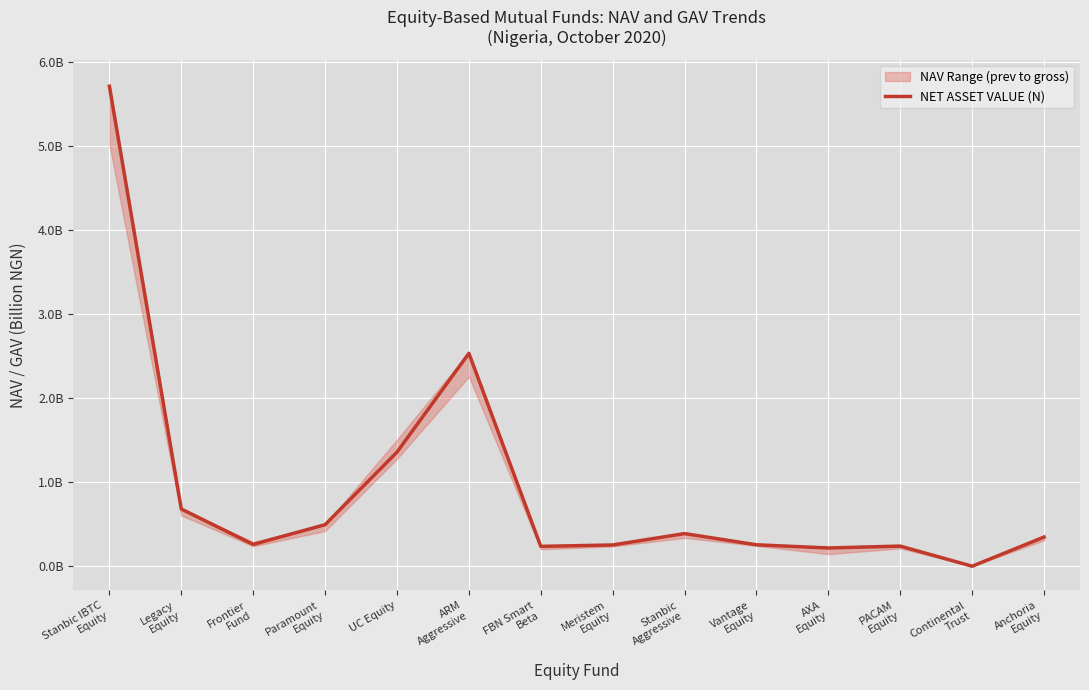

How many points are lower than both their immediate neighbors (excluding endpoints)?

4